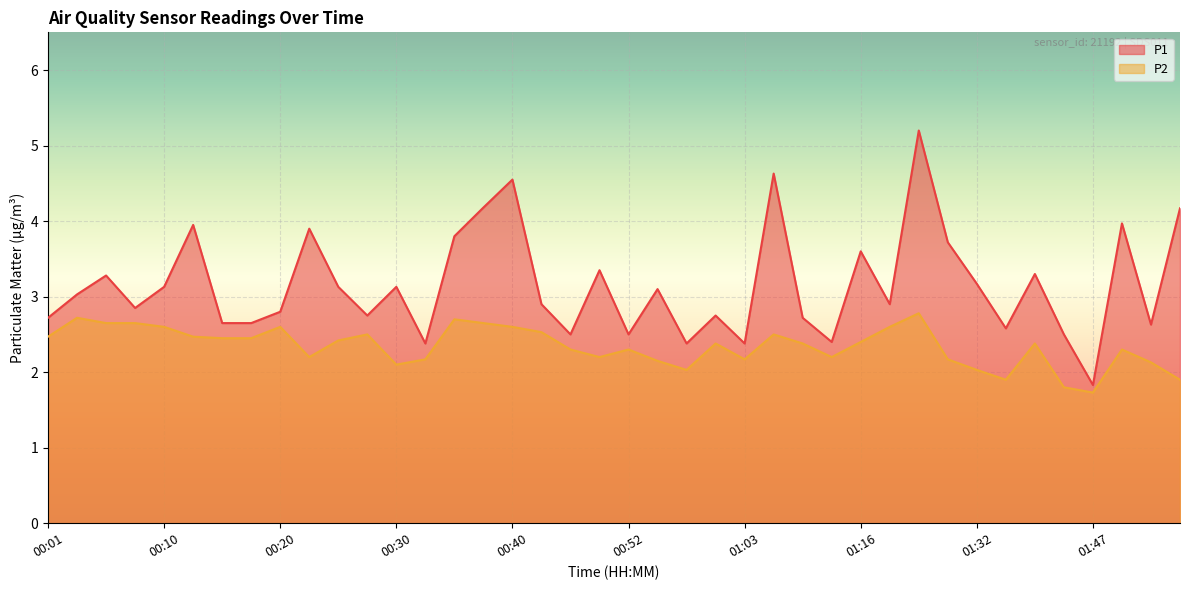

Reading right to left, extract all data points from this chart.

P1: 4.2	2.6	4.0	1.8	2.5	3.3	2.6	3.2	3.7	5.2	2.9	3.6	2.4	2.7	4.6	2.4	2.8	2.4	3.1	2.5	3.4	2.5	2.9	4.5	4.2	3.8	2.4	3.1	2.8	3.1	3.9	2.8	2.6	2.6	4.0	3.1	2.9	3.3	3.0	2.7
P2: 1.9	2.1	2.3	1.7	1.8	2.4	1.9	2.0	2.2	2.8	2.6	2.4	2.2	2.4	2.5	2.2	2.4	2.0	2.1	2.3	2.2	2.3	2.5	2.6	2.6	2.7	2.2	2.1	2.5	2.4	2.2	2.6	2.5	2.5	2.5	2.6	2.6	2.6	2.7	2.5